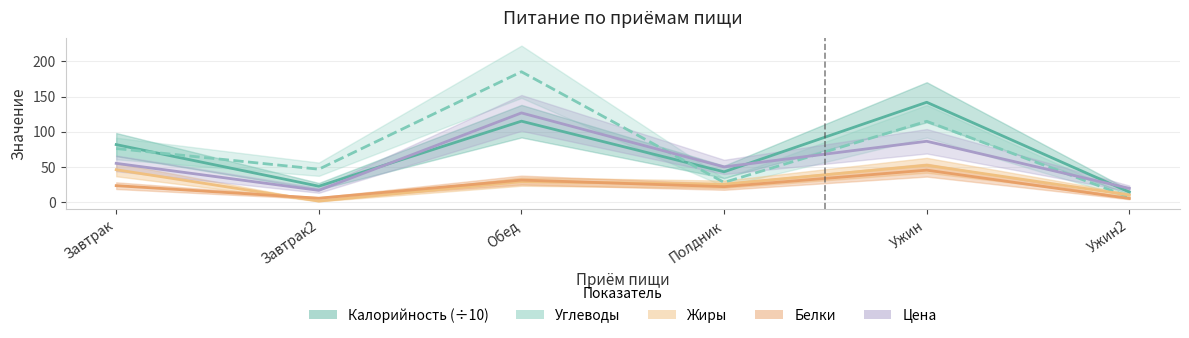

Reading left to right, extract all data points from this chart.

Калорийность (÷10): 82.0	23.0	115.2	43.4	142.0	14.7
Углеводы: 76.4	47.1	185.2	28.4	115.0	7.5
Жиры: 46.4	1.9	29.6	25.8	52.7	10.6
Белки: 23.8	6.0	31.7	22.4	45.8	5.6
Цена: 55.4	17.1	126.9	50.4	86.7	19.9